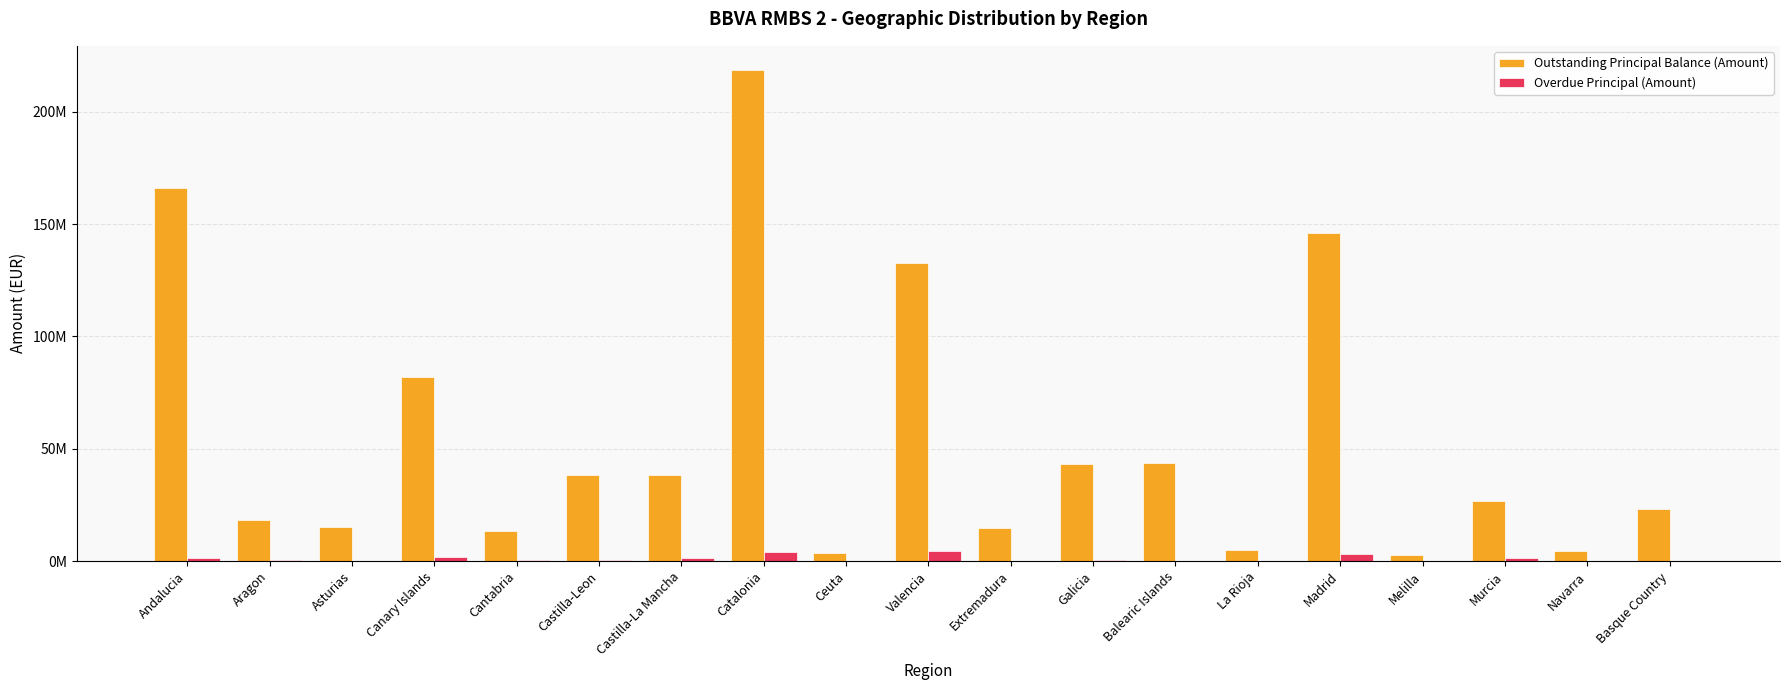

Is it true that Outstanding Principal Balance (Amount) equals 4864812.6 at La Rioja?

True